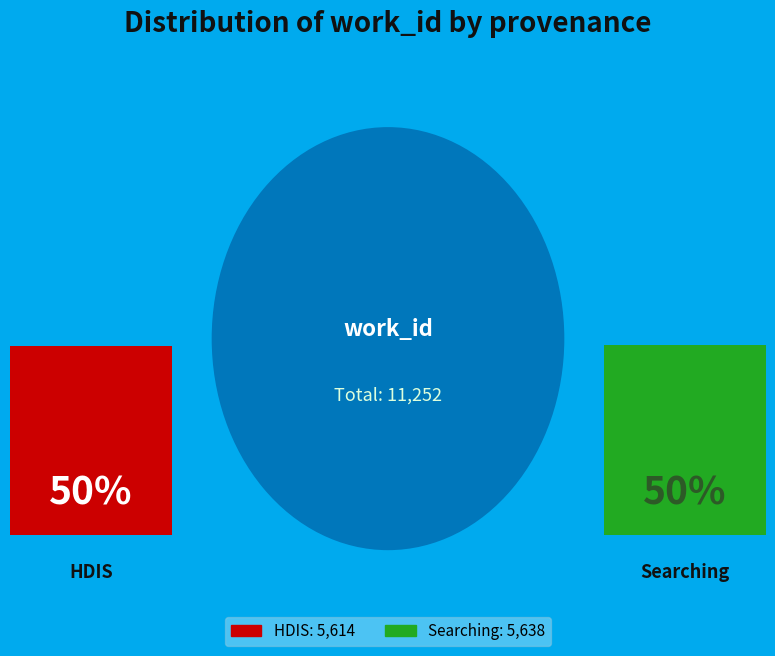

To the nearest percent, what is the average slice percentage?

50%